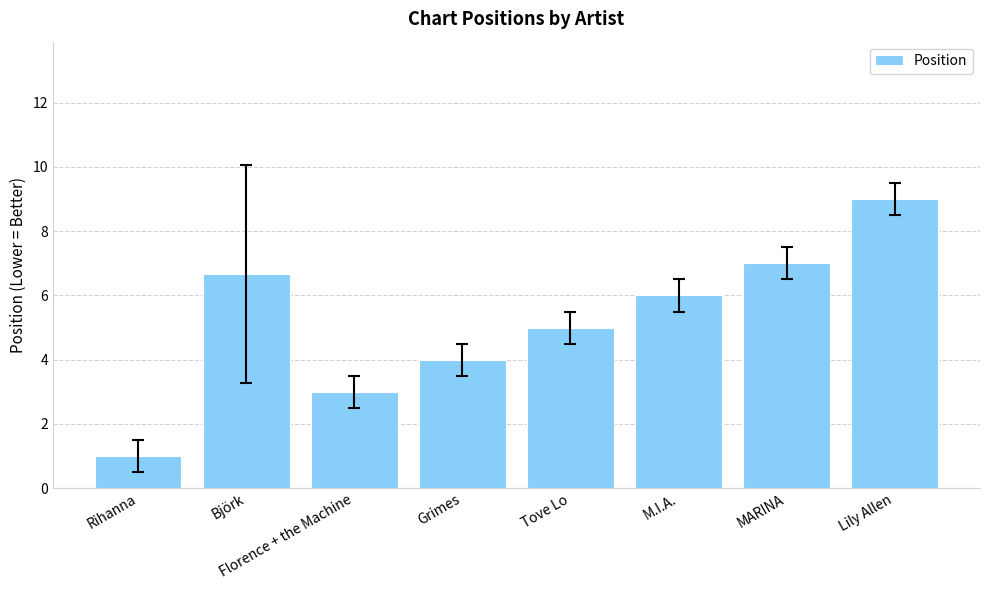

What is the average value?

5.2